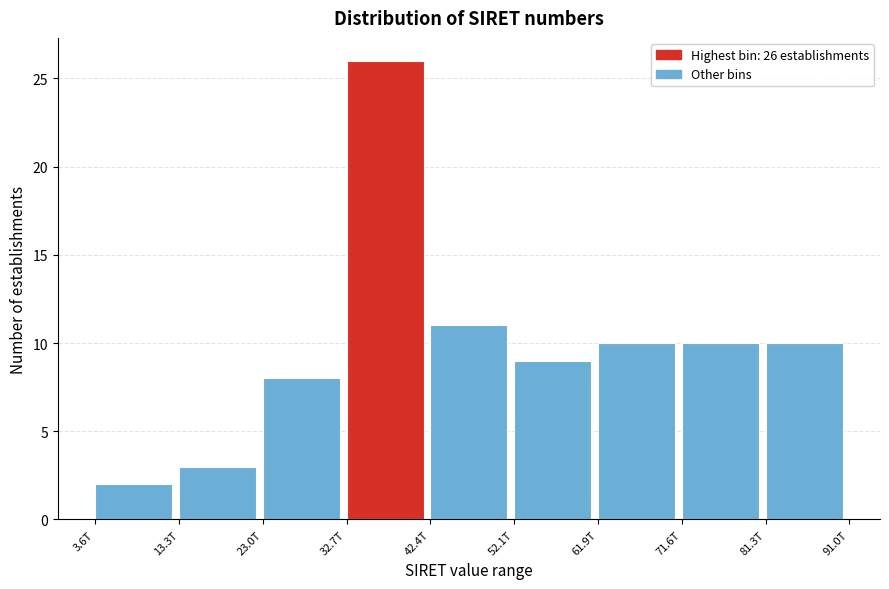

Reading left to right, what are all the values shown in this chart?

2	3	8	26	11	9	10	10	10